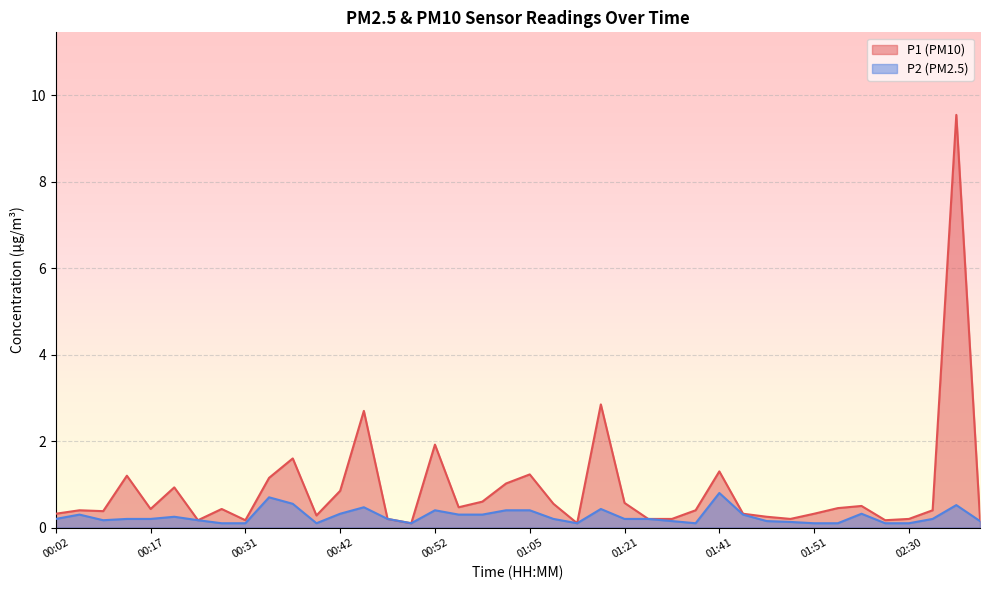

What is the total value across all series at 01:26?

0.4